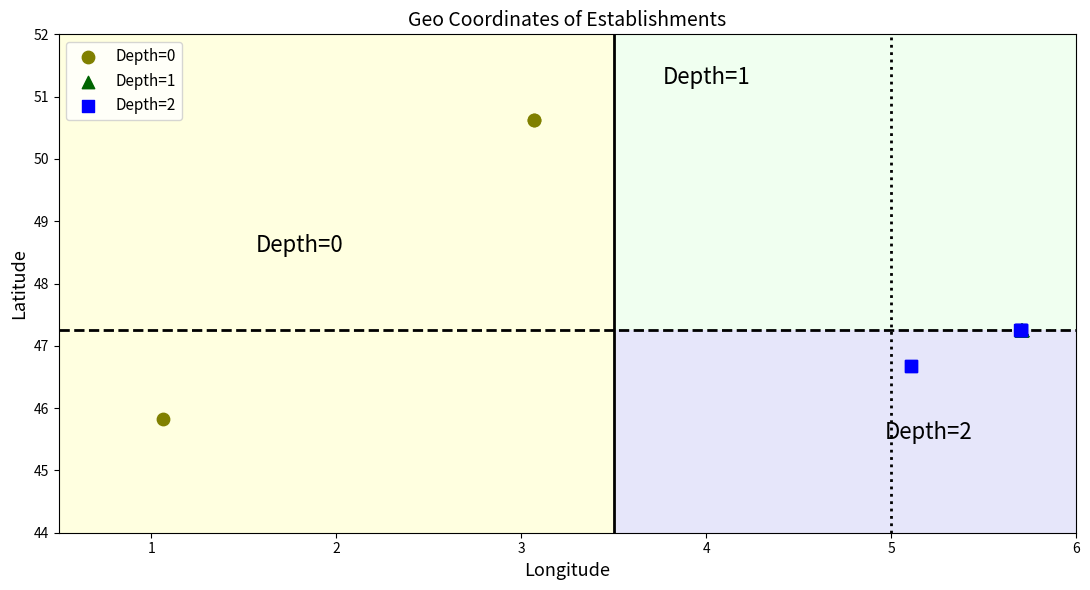

Which series has the largest Y range (max minus min)?

Depth=0